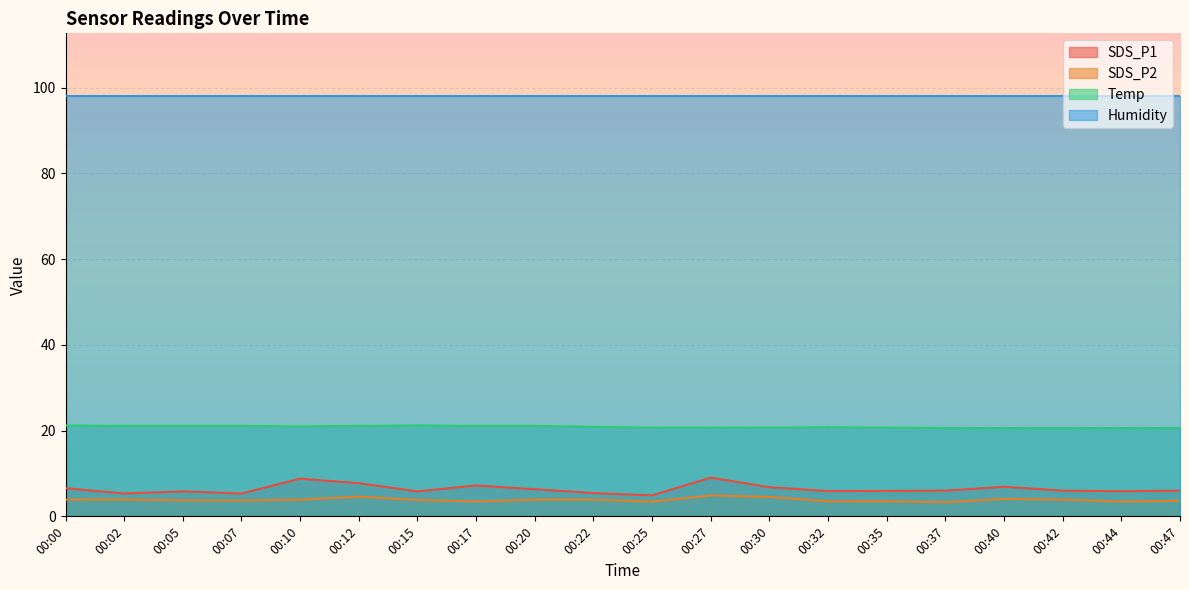

What is the sum of the Temp values at 00:35 and 00:25?

41.4